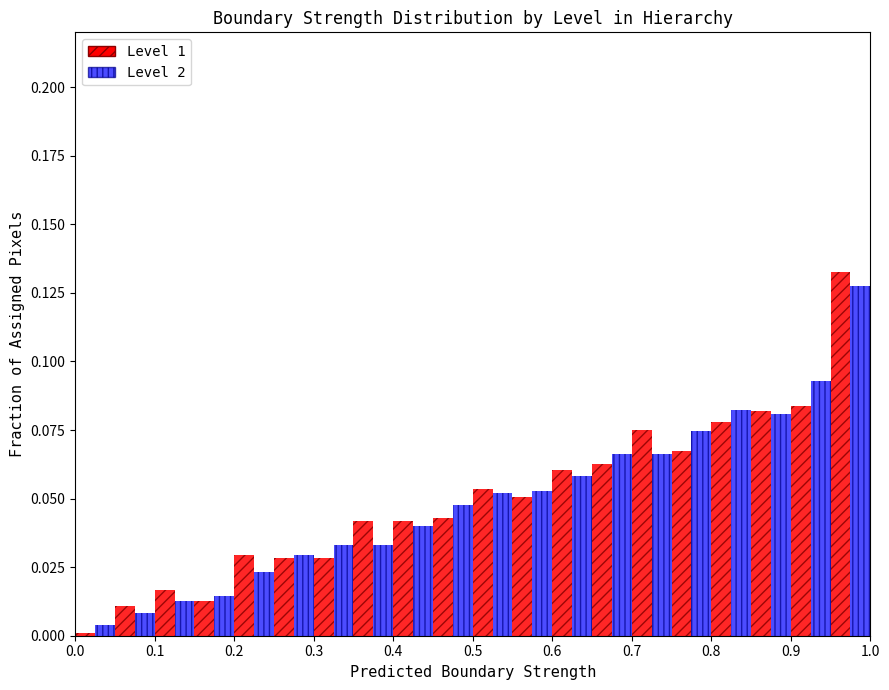

In the Level 1 series, which range on the x-axis has the tallest bar?

0.95 to 1.00